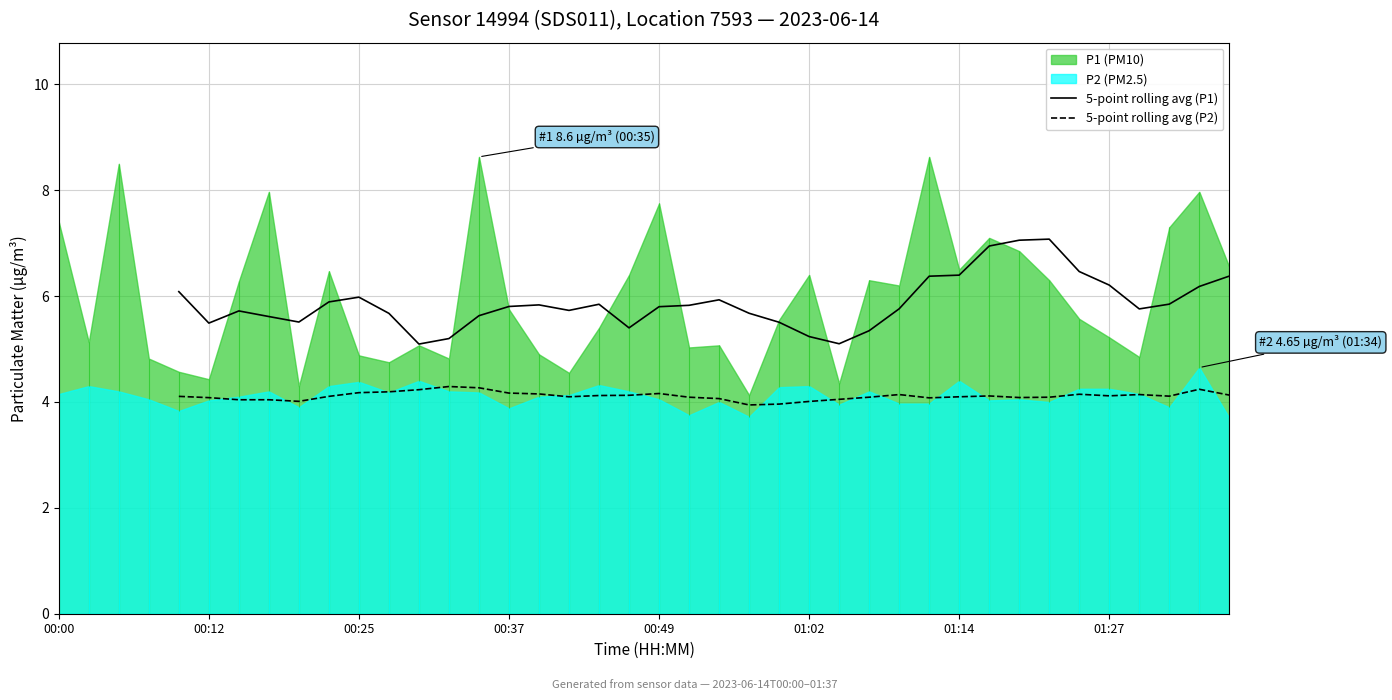

The 5-point rolling avg (P2) series shows 1.4 at 17. True or false?

False